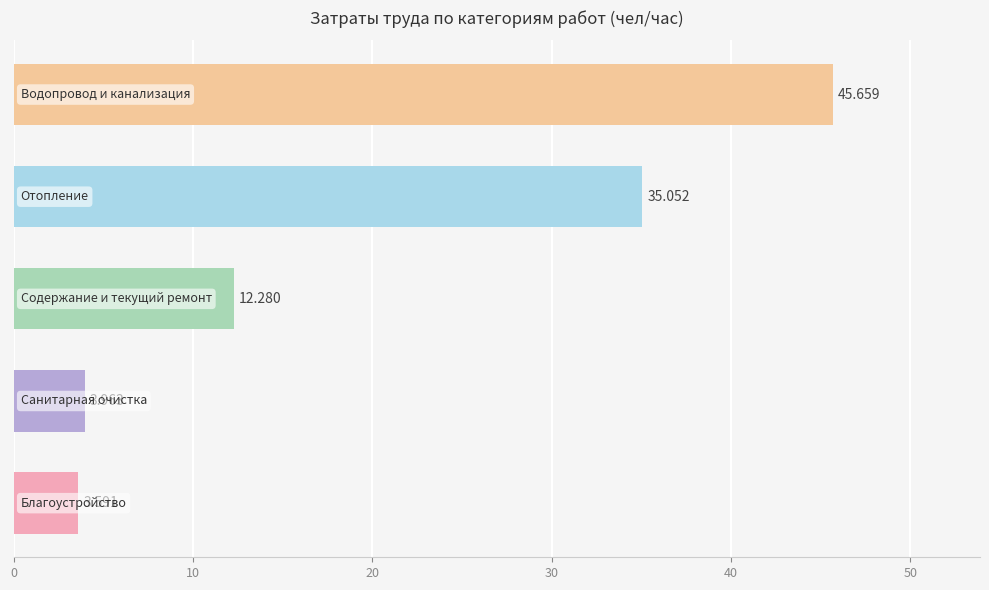

What is the difference between the maximum and minimum values?

42.1